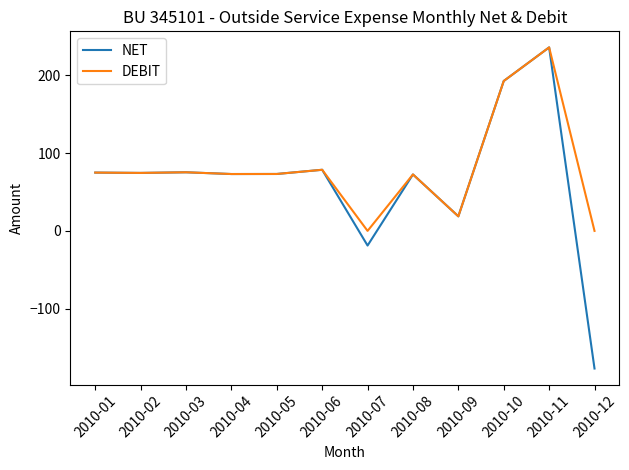

List the series in order of their overall mean, highest first.

DEBIT, NET